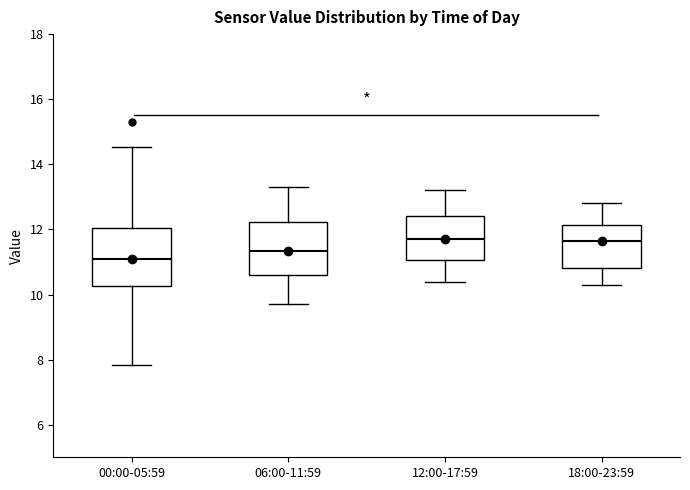

Reading left to right, transcribe this box plot: for each box, give where its median line is, the range the box spans, and where its two whiskers end, as read against the y-axis. The values are not printed on the chart, so give them approximately, as read against the axis.

00:00-05:59: median 11.0, box 10.2 to 12.0, whiskers 7.8 to 14.6
06:00-11:59: median 11.4, box 10.6 to 12.2, whiskers 9.8 to 13.4
12:00-17:59: median 11.8, box 11.0 to 12.4, whiskers 10.4 to 13.2
18:00-23:59: median 11.6, box 10.8 to 12.2, whiskers 10.4 to 12.8